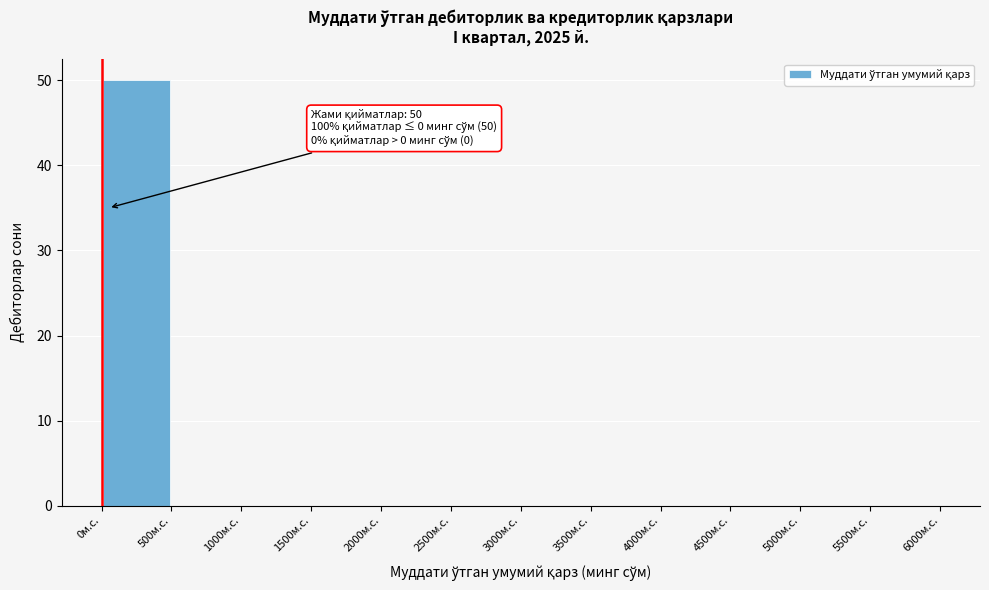

Which range on the x-axis has the tallest bar?

0 to 500